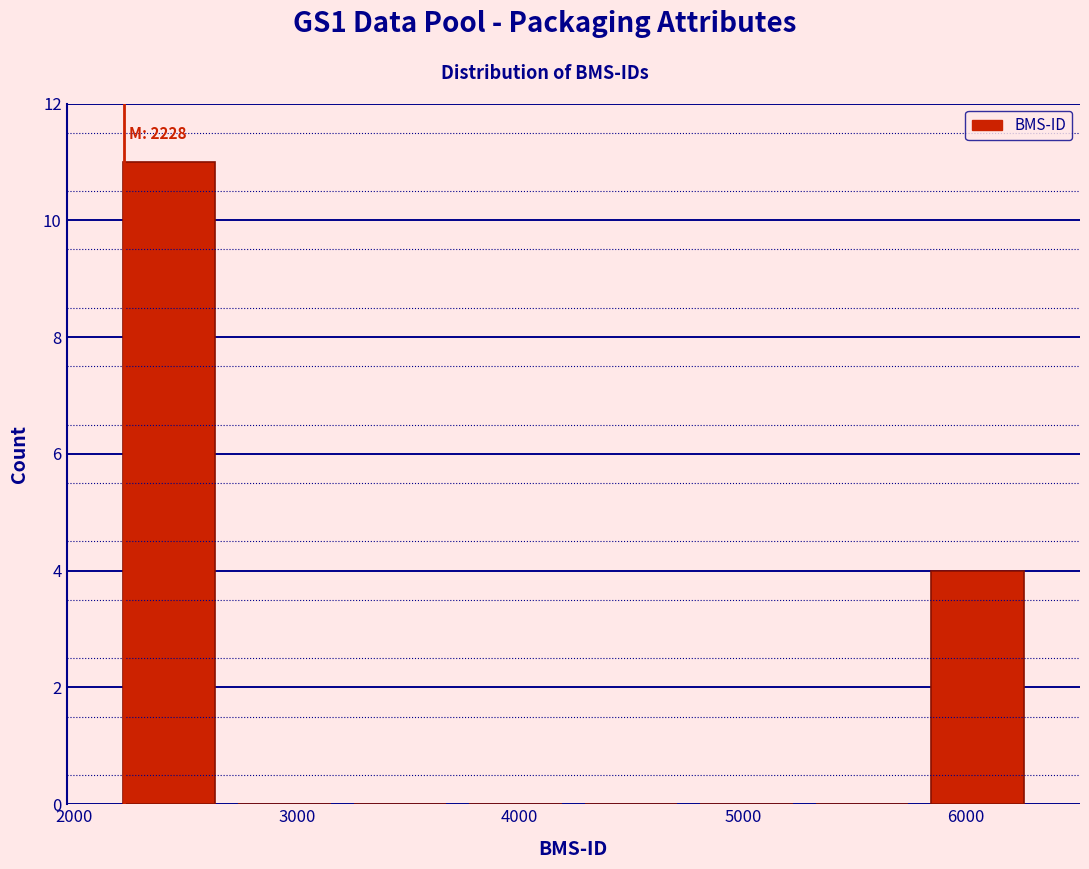

Over which range of the x-axis is the bar tallest?

2200 to 2700